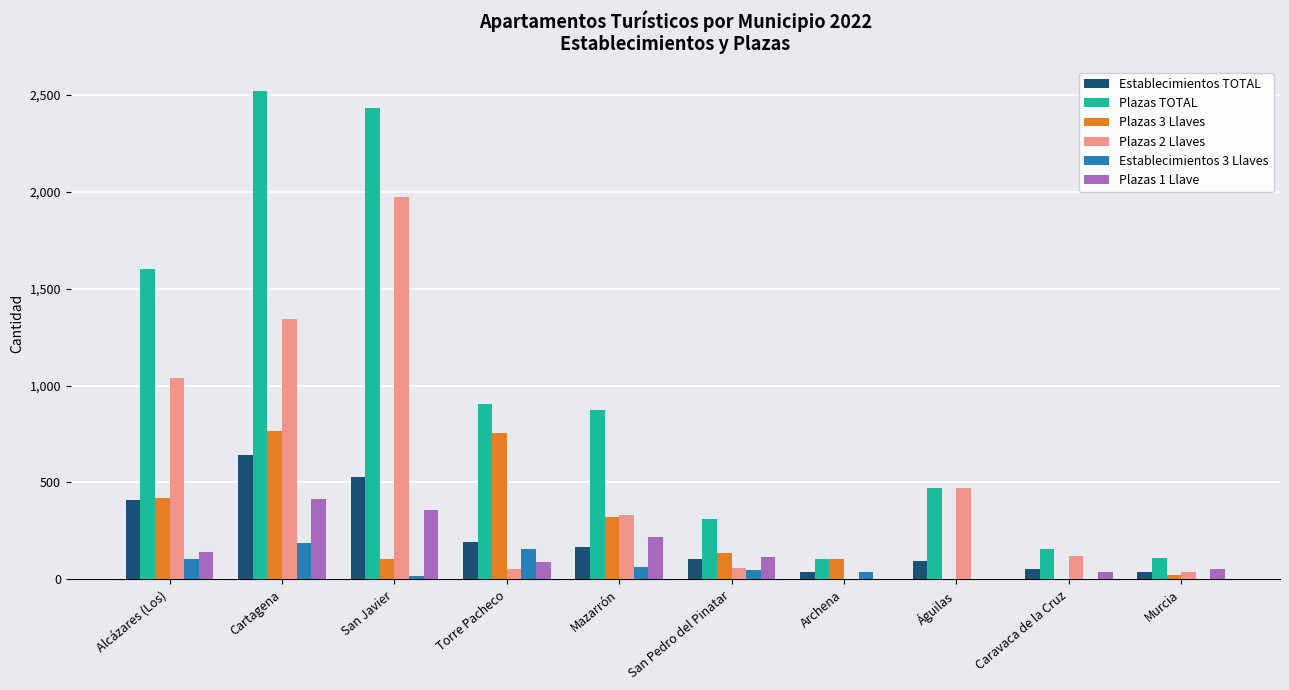

Is it true that Establecimientos TOTAL equals 1070 at Cartagena?

False